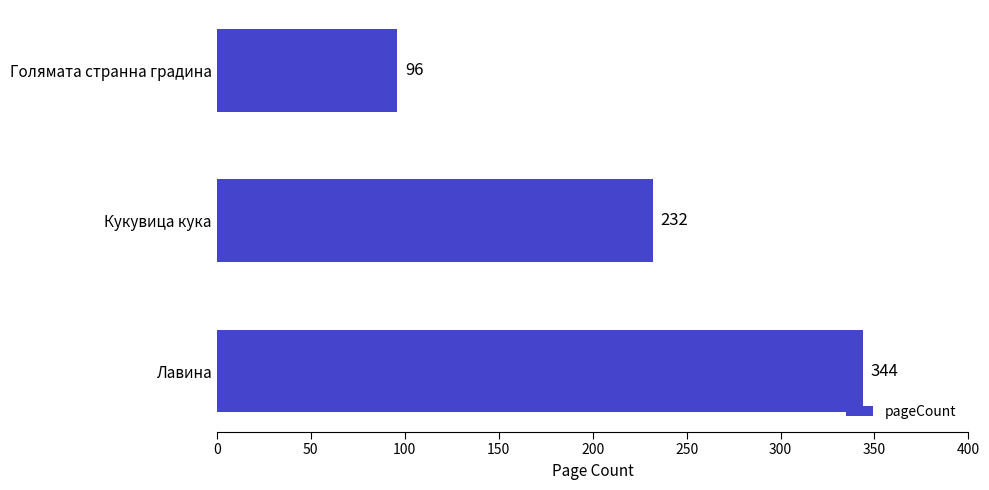

Does the chart contain stacked bars?

No